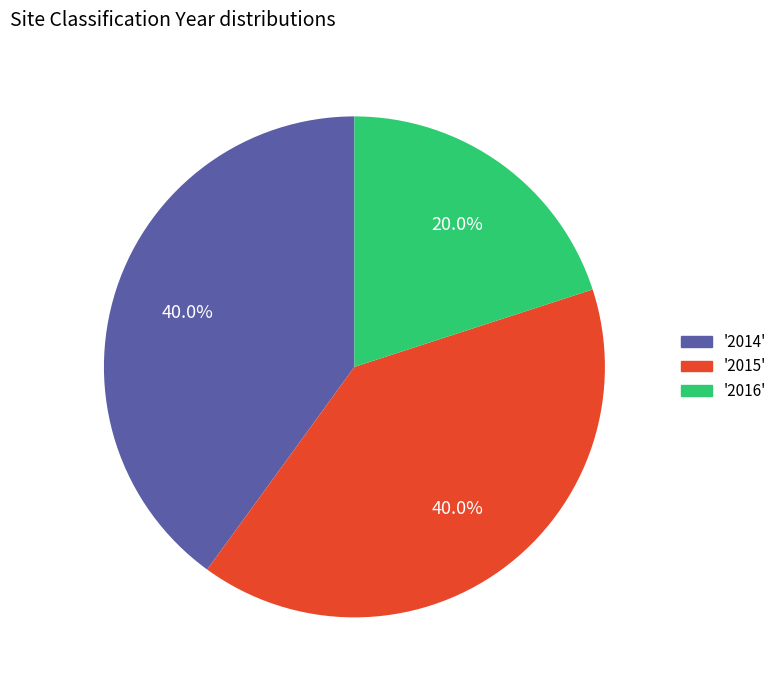

Which slice is the smallest?

'2016'